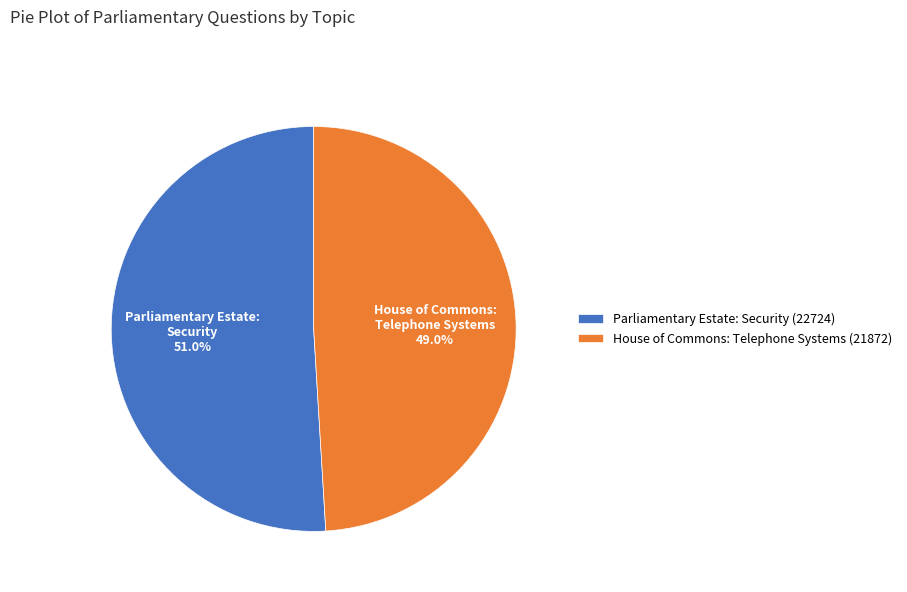

How many slices are in this pie chart?

2